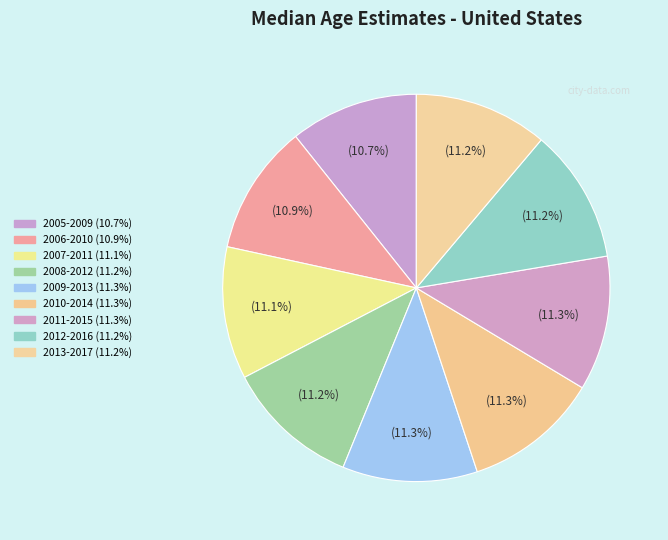

How many slices are in this pie chart?

9